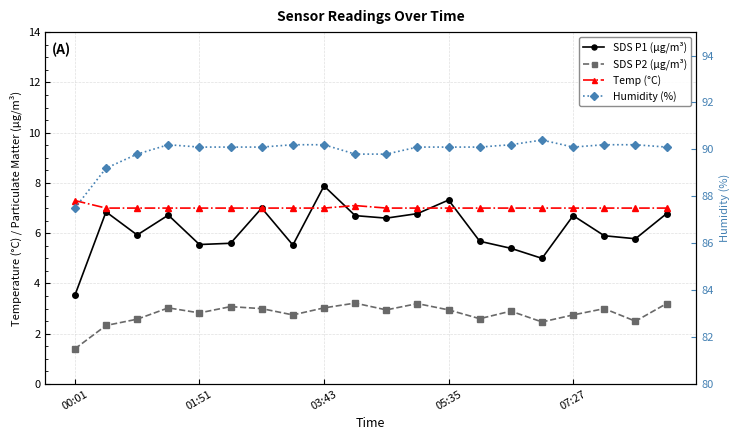

What is the total value across all series at 6?

107.1